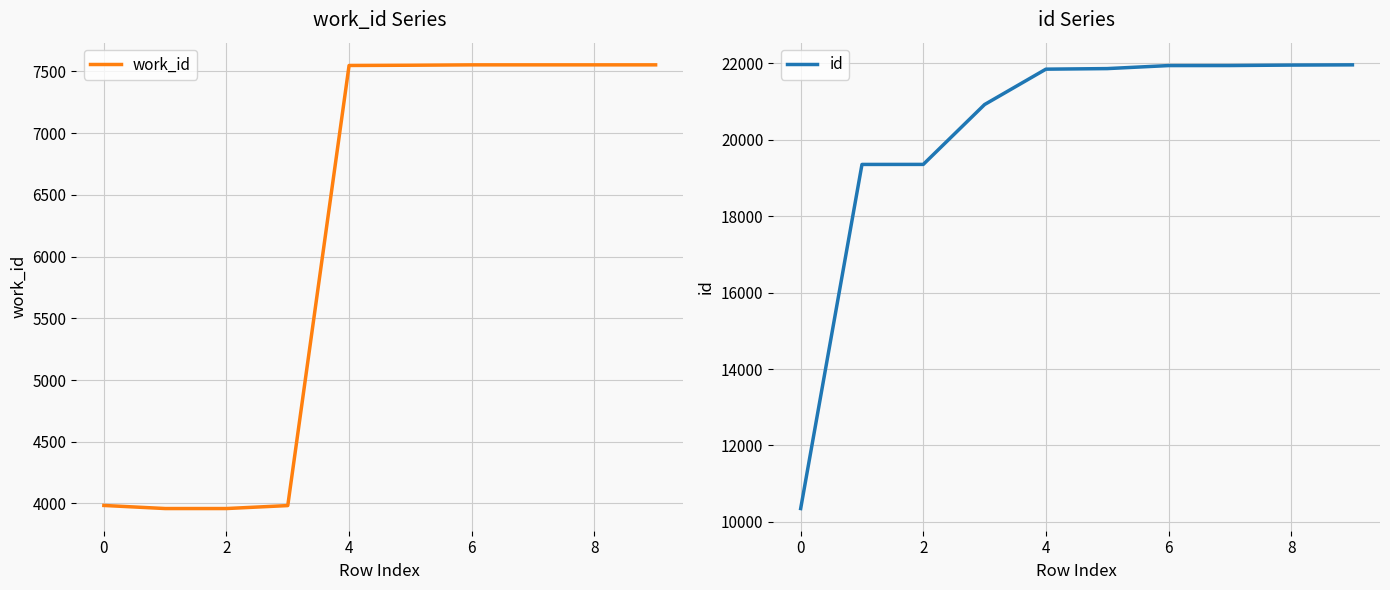

Reading left to right, what are all the values shown in this chart?

work_id: 3984	3959	3959	3983	7548	7550	7553	7553	7553	7553
id: 10349	19357	19358	20925	21851	21866	21945	21946	21958	21964